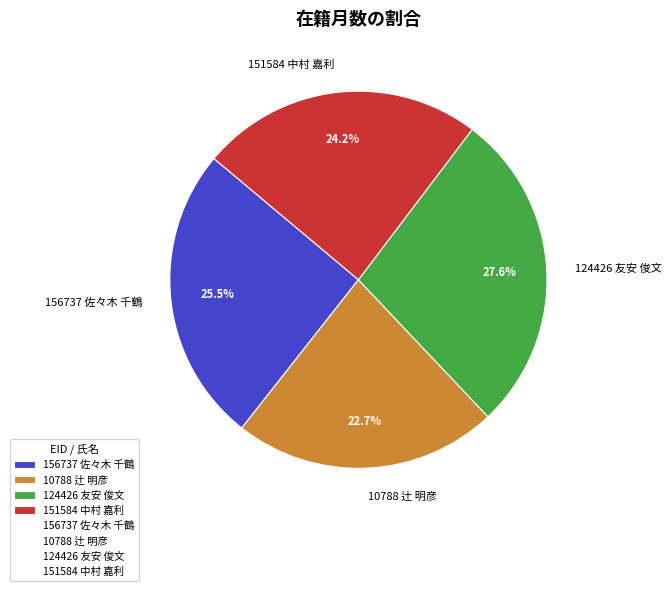

The 10788 辻 明彦 slice represents 23% of the pie. True or false?

True